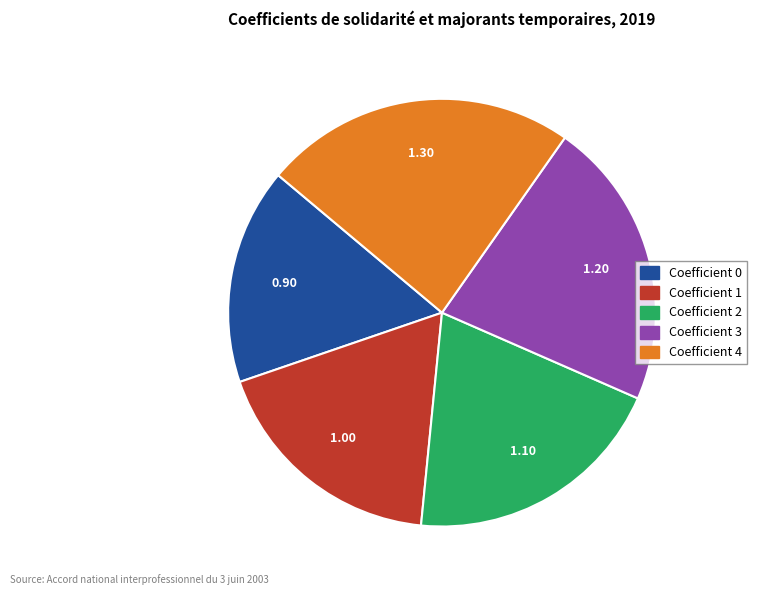

Is it true that Coefficient 2 is 20% of the pie?

True